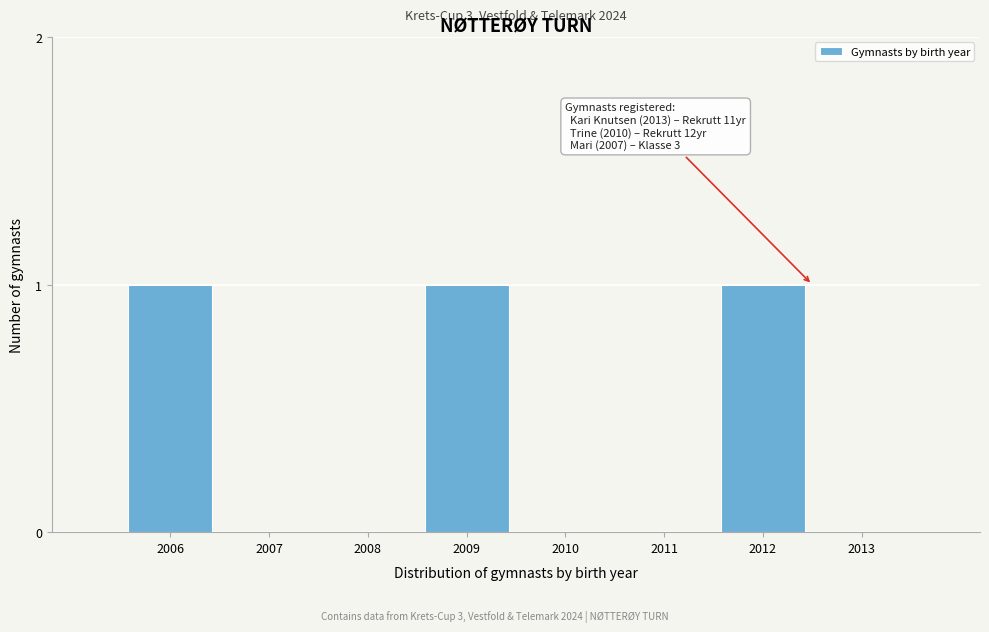

Reading left to right, list all the values displayed in this chart.

2006=1	2007=0	2008=0	2009=1	2010=0	2011=0	2012=1	2013=0